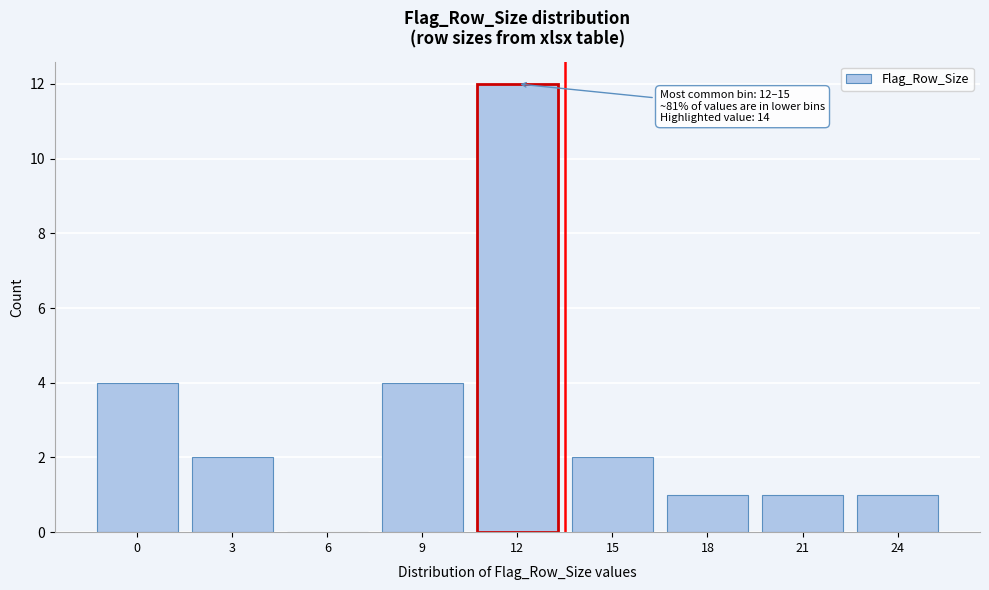

Reading left to right, transcribe all the data shown in this chart.

0=4	3=2	6=0	9=4	12=12	15=2	18=1	21=1	24=1